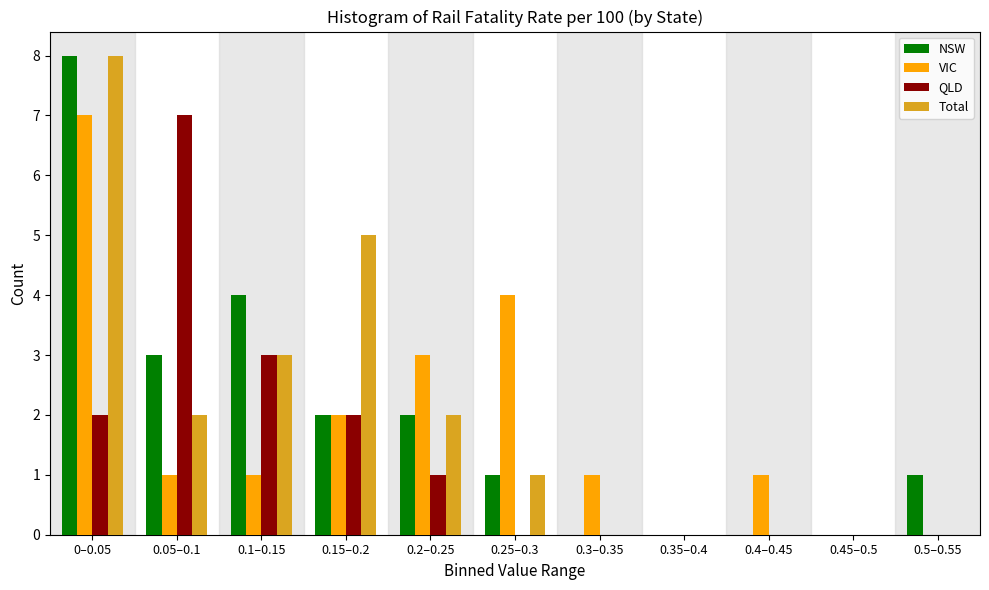

Is it true that Total equals -3 at 0.35–0.4?

False